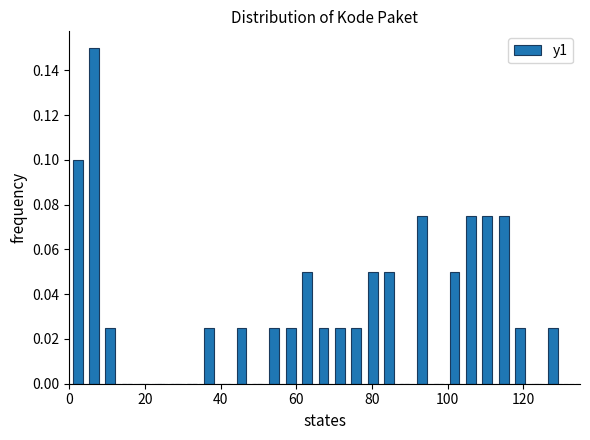

Read against the x-axis, roughly where is the centre of the tallest bar?

6